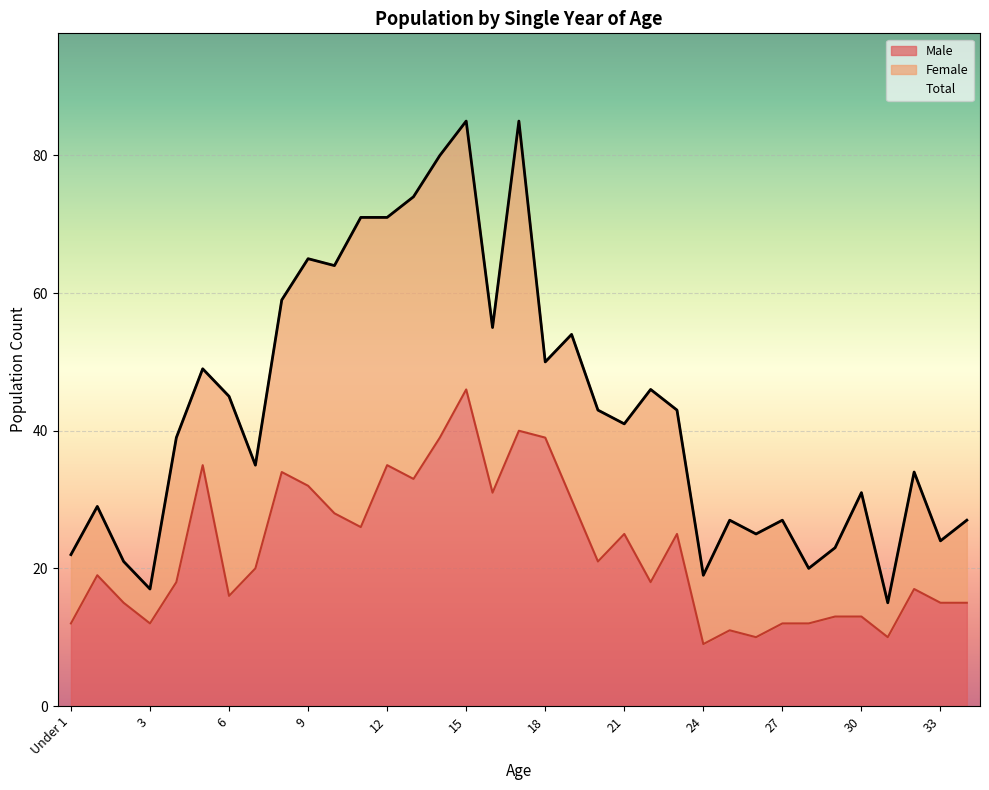

The Total series shows 22 at 31. True or false?

False